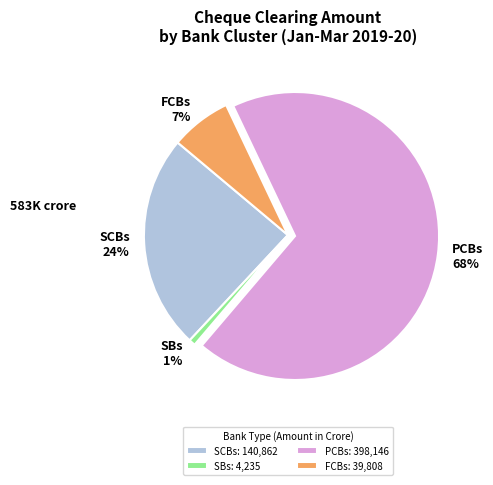

Is the sum of FCBs and PCBs greater than half?

Yes